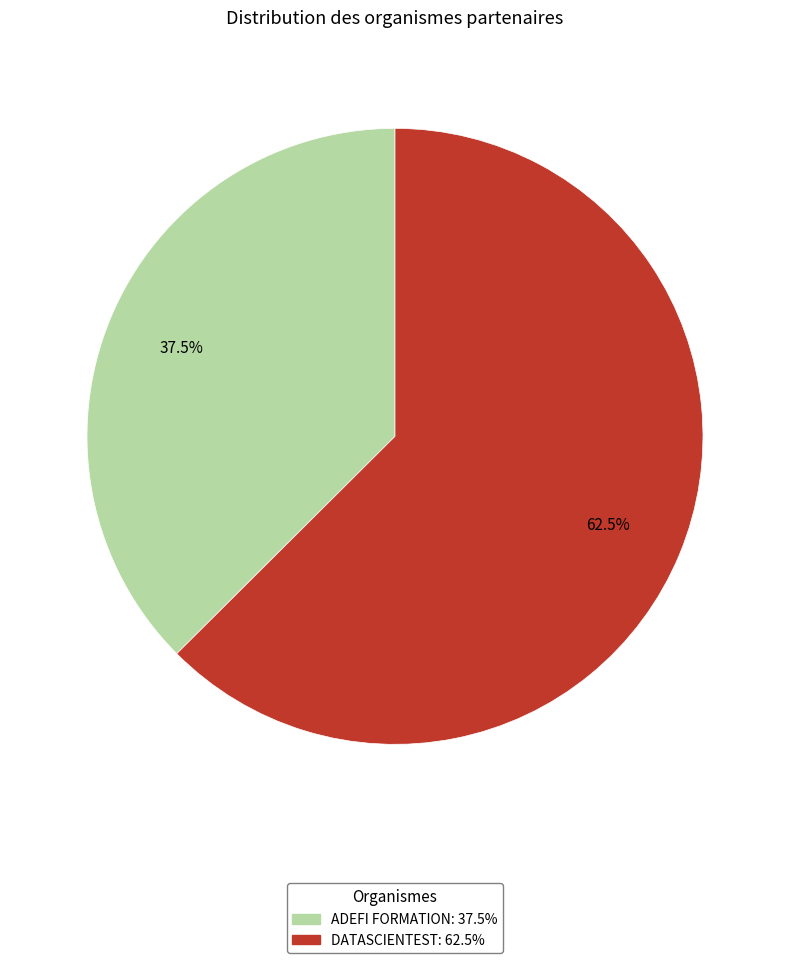

What is the largest slice in the pie chart?

DATASCIENTEST